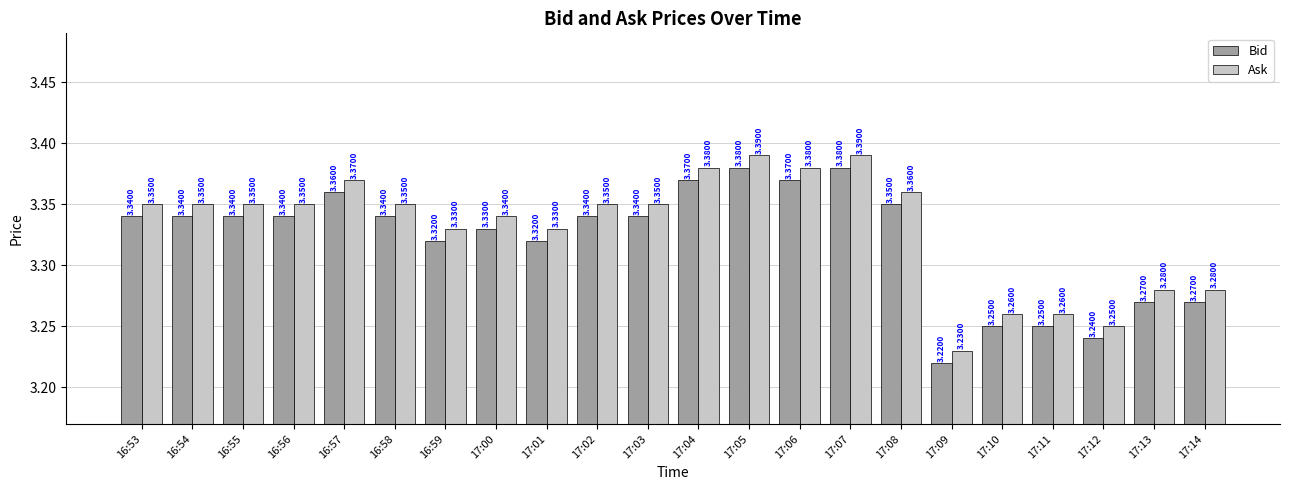

Is the value of Ask at 16:54 greater than the value of Bid at 17:07?

No